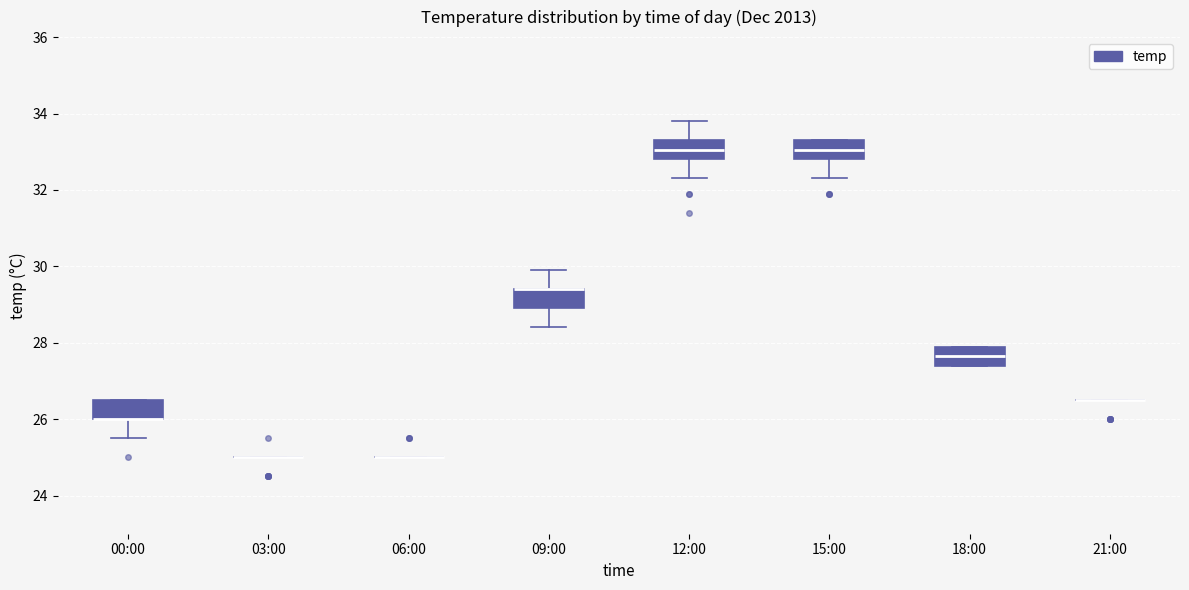

Reading left to right, read every box against the y-axis: the position of its median line, the range the box covers, and the ends of its whiskers. The values are not printed on the chart, so give them approximately, as read against the axis.

00:00: median 26.0 (drawn on the box's lower edge), box 26.0 to 26.6, whiskers 25.6 to 26.6
03:00: box collapsed to a line at 25.0, whiskers 25.0 to 25.0
06:00: box collapsed to a line at 25.0, whiskers 25.0 to 25.0
09:00: median 29.4 (drawn on the box's upper edge), box 29.0 to 29.4, whiskers 28.4 to 30.0
12:00: median 33.0, box 32.8 to 33.4, whiskers 32.4 to 33.8
15:00: median 33.0, box 32.8 to 33.4, whiskers 32.4 to 33.4
18:00: median 27.6, box 27.4 to 28.0, whiskers 27.4 to 28.0
21:00: box collapsed to a line at 26.6, whiskers 26.6 to 26.6